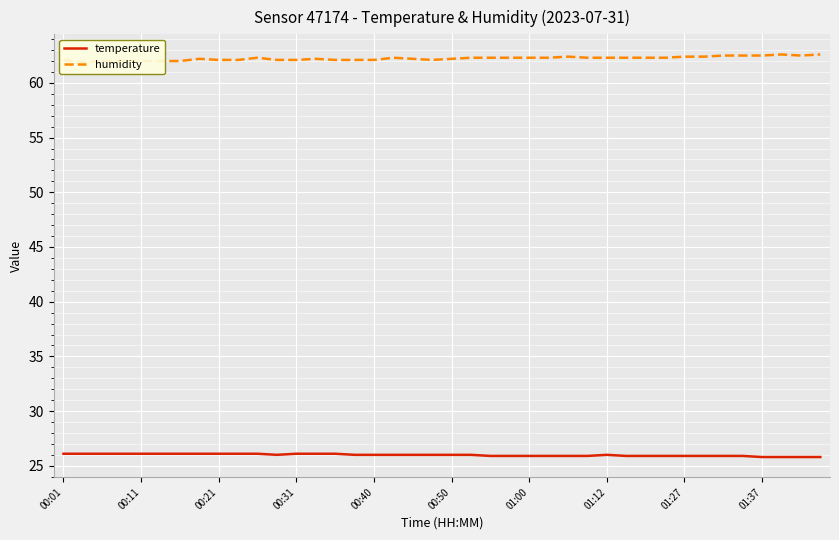

At which label does humidity first exceed 62?

00:01